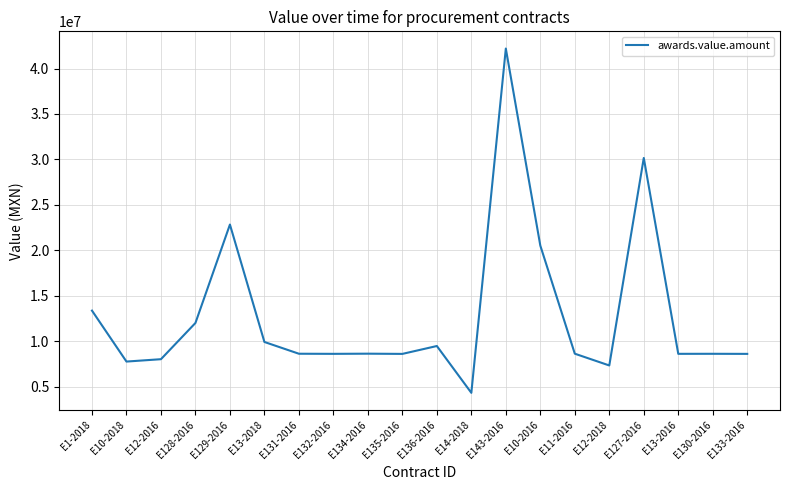

Does the chart have visible grid lines?

Yes